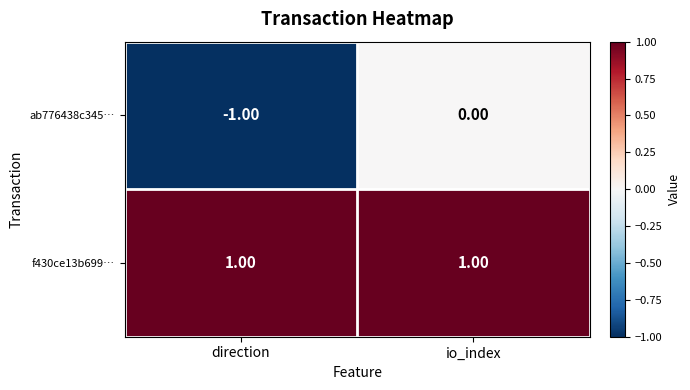

At which label does ab776438c345… reach its minimum?

direction